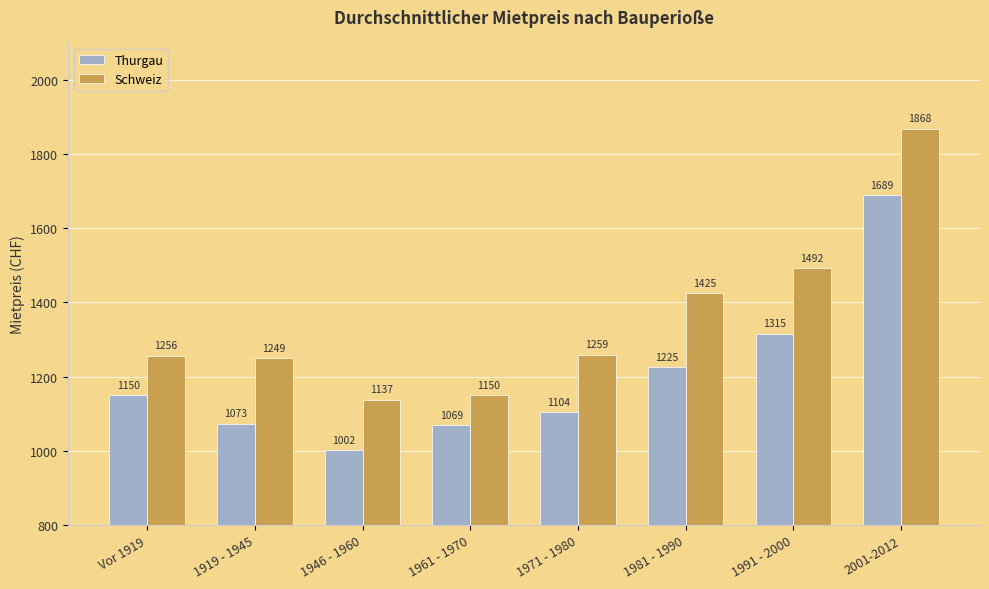

What position from the right is 1946 - 1960?

6